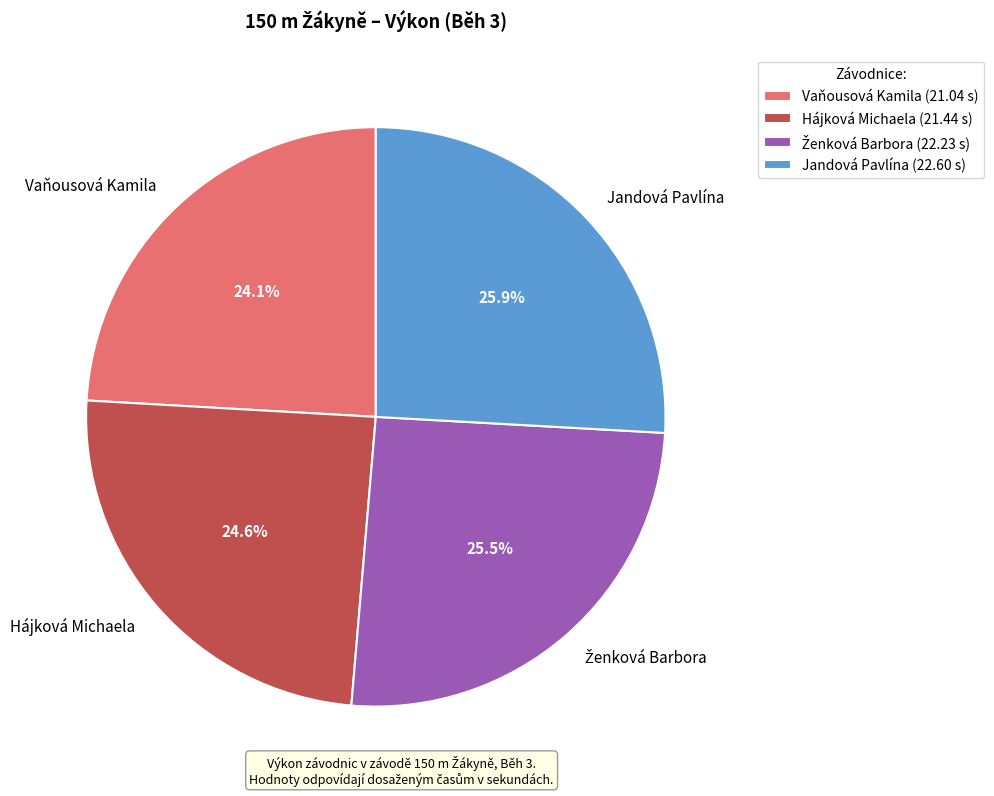

Does Hájková Michaela account for over 50% of the chart?

No